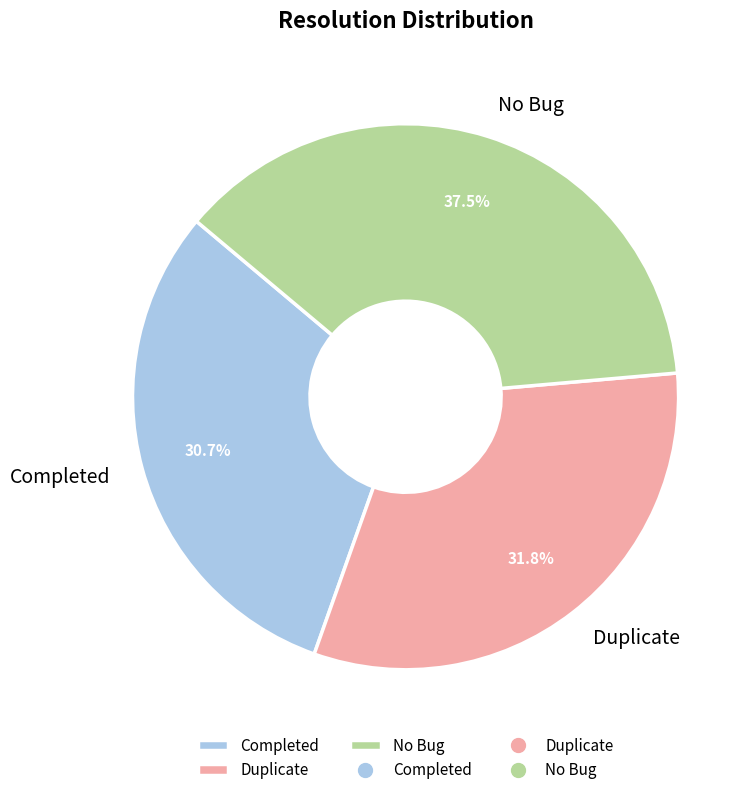

Between Completed and No Bug, which is larger?

No Bug